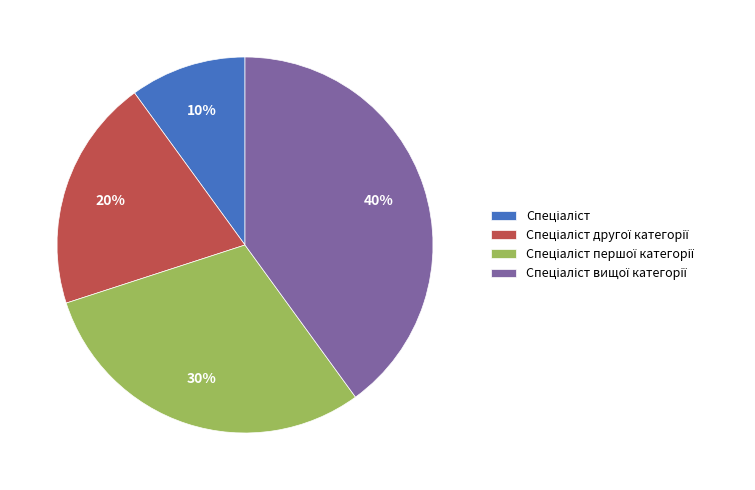

Is there any slice that represents more than half of the pie?

No